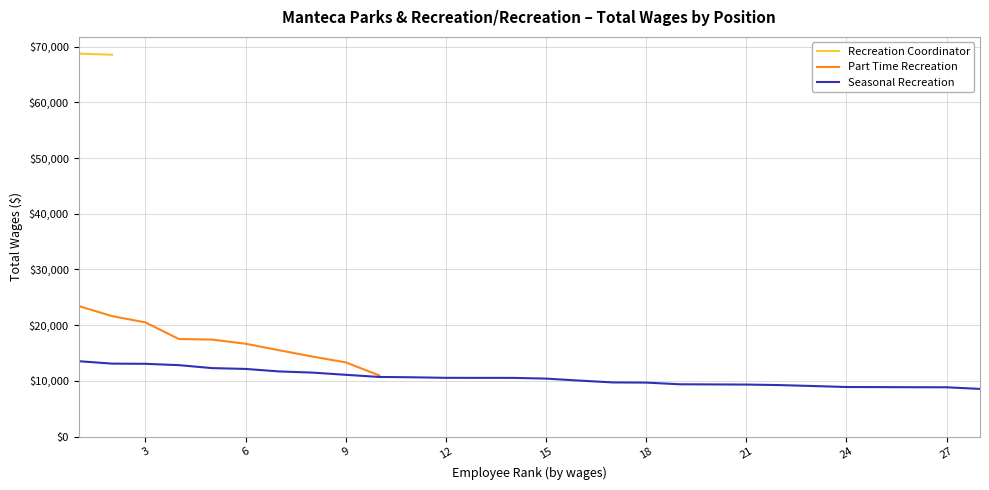

How many categories are shown in the chart?

28